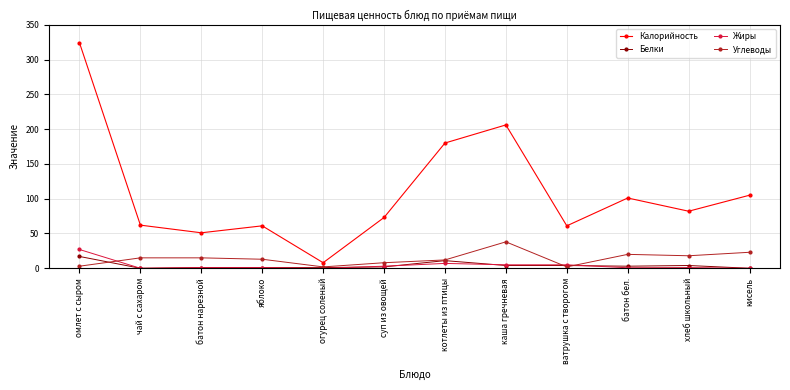

What value does the Жиры series have at каша гречневая?

5.0